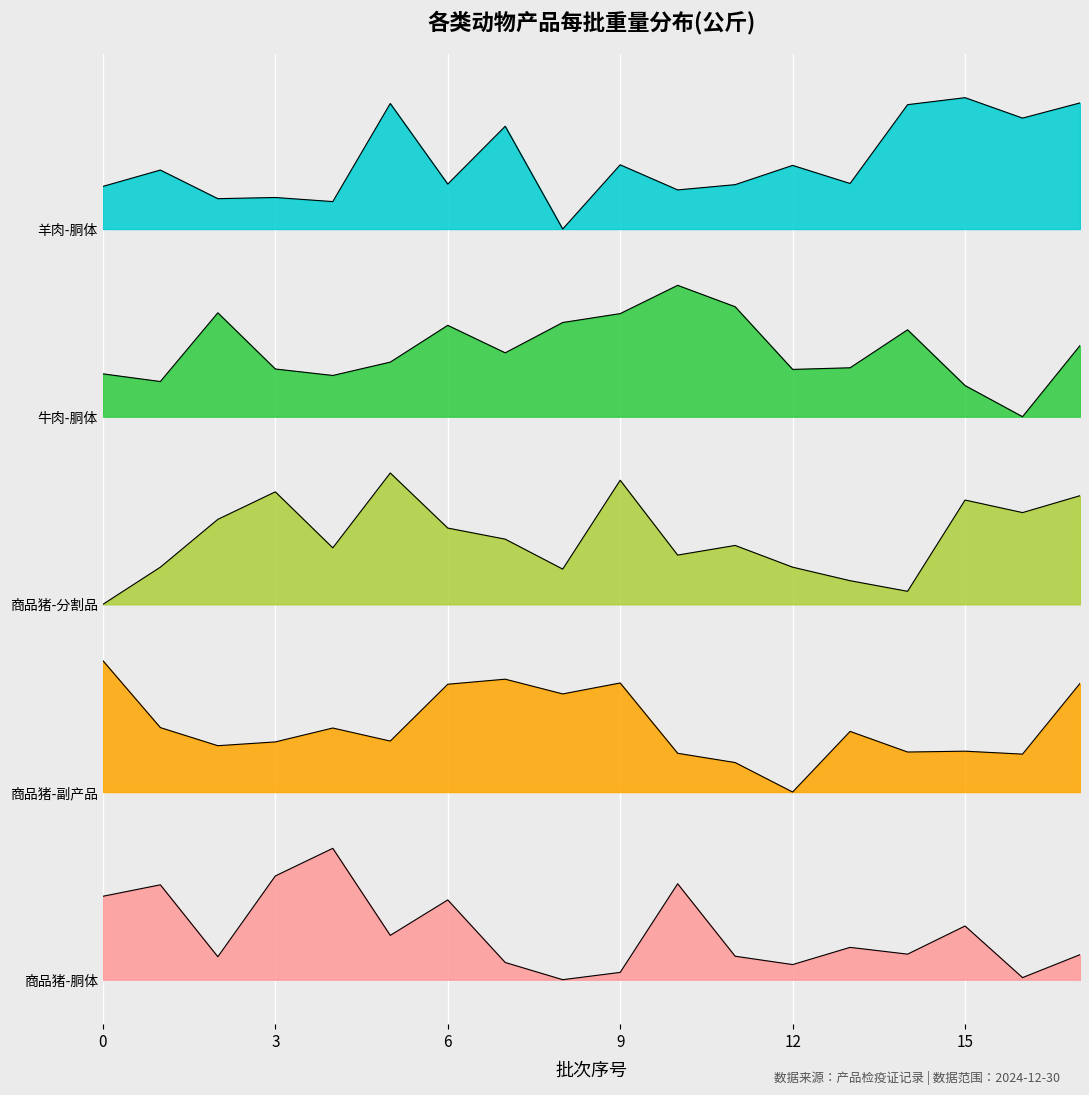

Reading left to right, transcribe all the data shown in this chart.

商品猪-胴体: 35.6	40.4	9.8	44.2	56.0	18.9	34.0	7.3	0.0	3.1	40.9	10.0	6.4	13.8	10.9	22.9	0.9	10.7
商品猪-副产品: 136.0	107.5	99.7	101.4	107.3	101.7	125.9	128.1	121.8	126.5	96.5	92.6	80.0	105.8	97.1	97.4	96.2	126.3
商品猪-分割品: 160.0	175.9	196.2	208.0	184.1	216.0	192.5	187.8	175.0	212.9	181.0	185.1	175.9	170.1	165.6	204.5	199.1	206.3
牛肉-胴体: 258.3	255.0	284.3	260.3	257.6	263.3	278.9	267.2	280.1	283.9	296.0	286.9	260.2	260.8	277.0	253.3	240.0	270.3
羊肉-胴体: 338.2	345.1	332.9	333.4	331.7	373.5	339.2	363.8	320.0	347.4	336.7	338.9	347.1	339.4	373.0	376.0	367.3	373.8